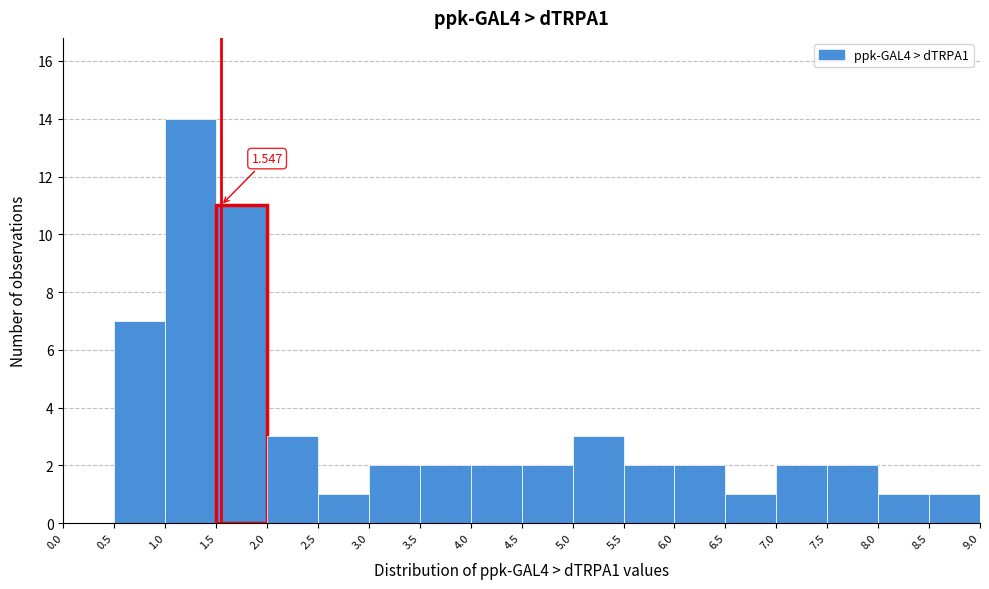

Over which range of the x-axis is the bar tallest?

1.0 to 1.5